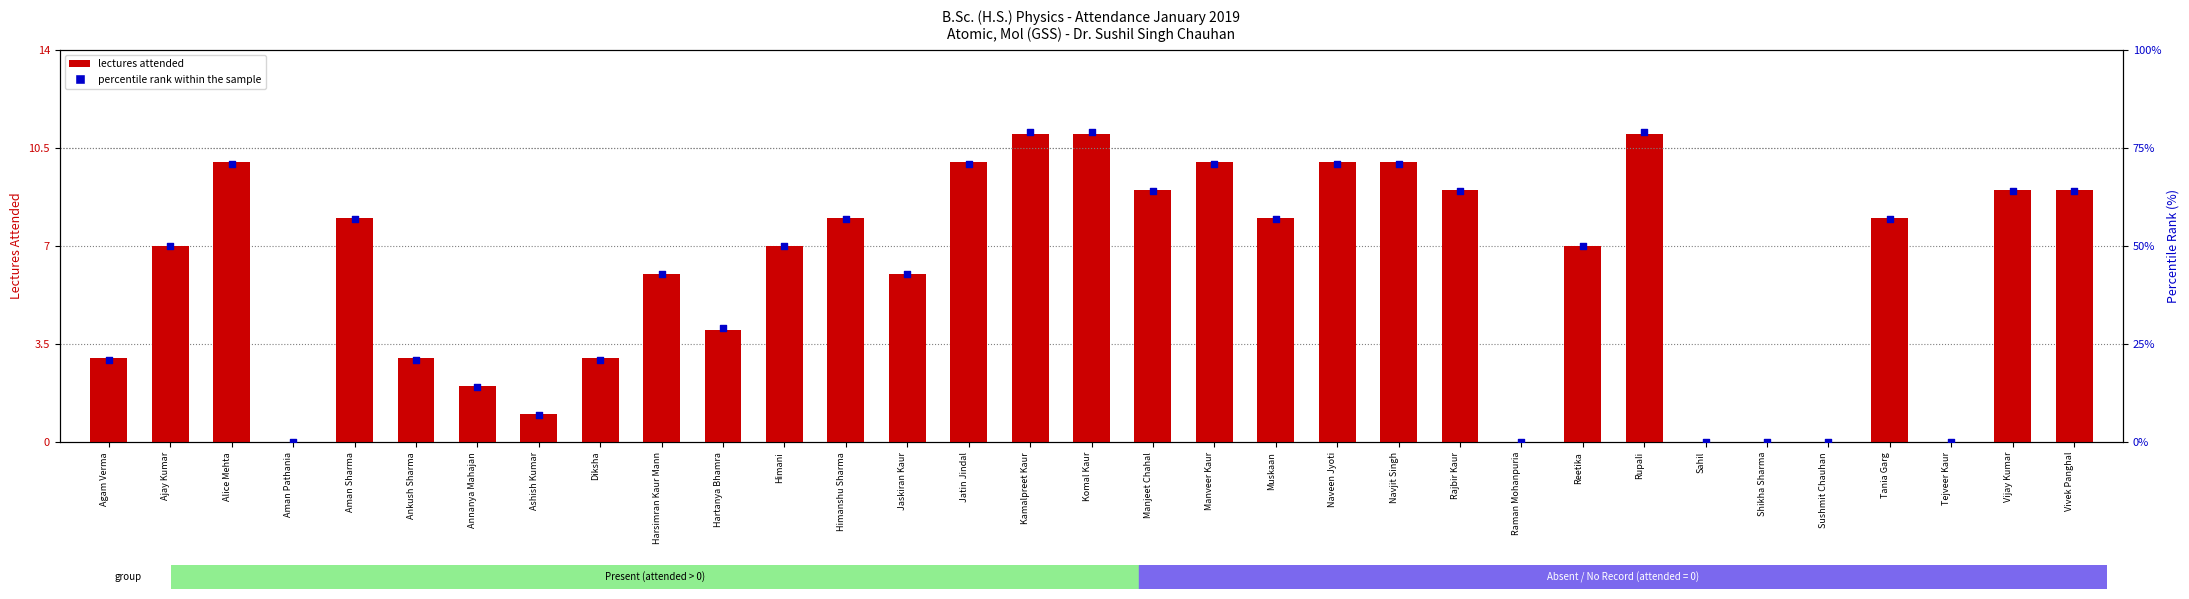

Which series has the largest Y range (max minus min)?

percentile rank within the sample